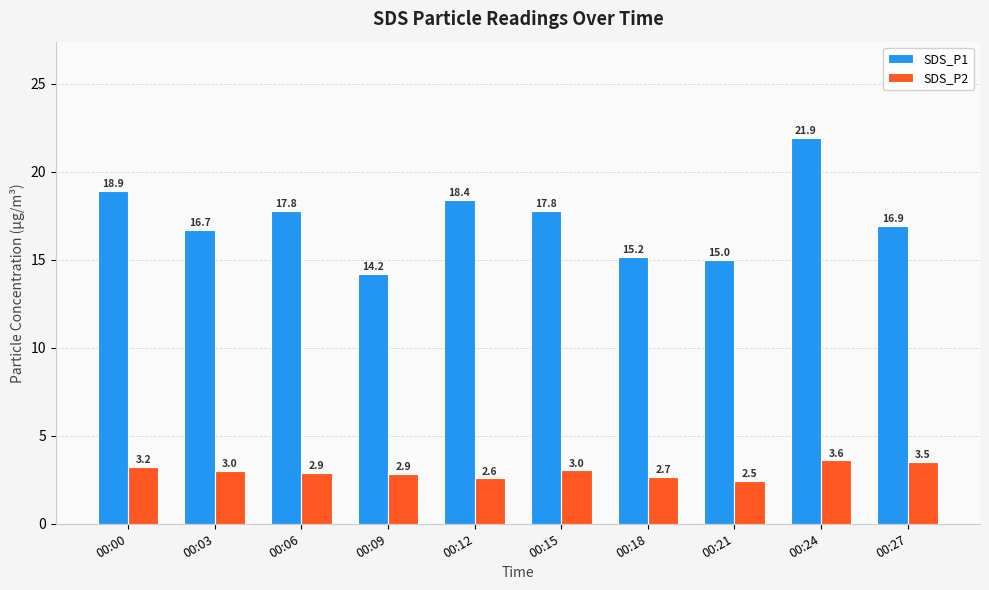

What is the greatest value displayed?

21.9